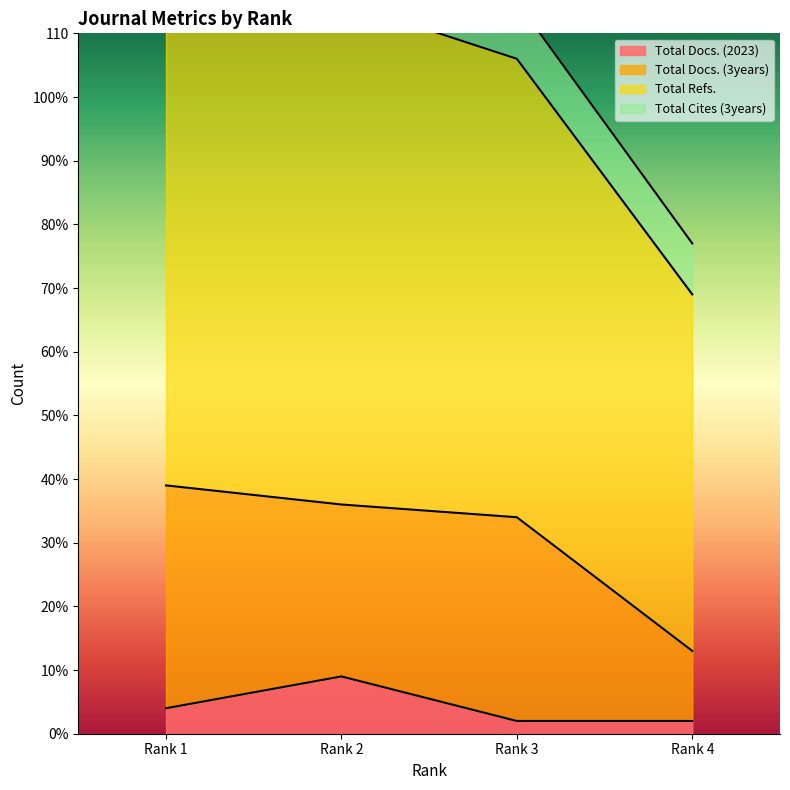

Which series changed the most between Rank 1 and Rank 2?

Total Refs.